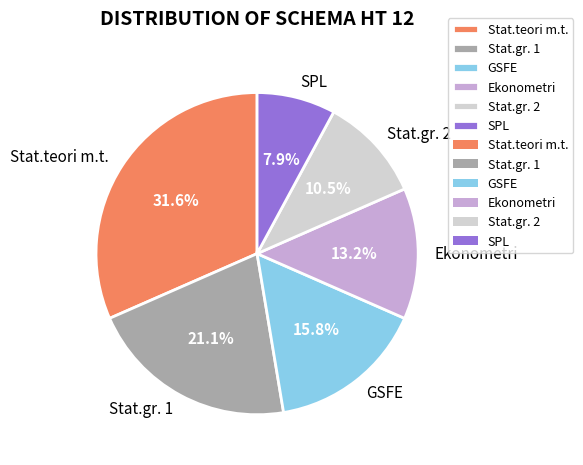

Which category has the biggest portion of the pie?

Stat.teori m.t.